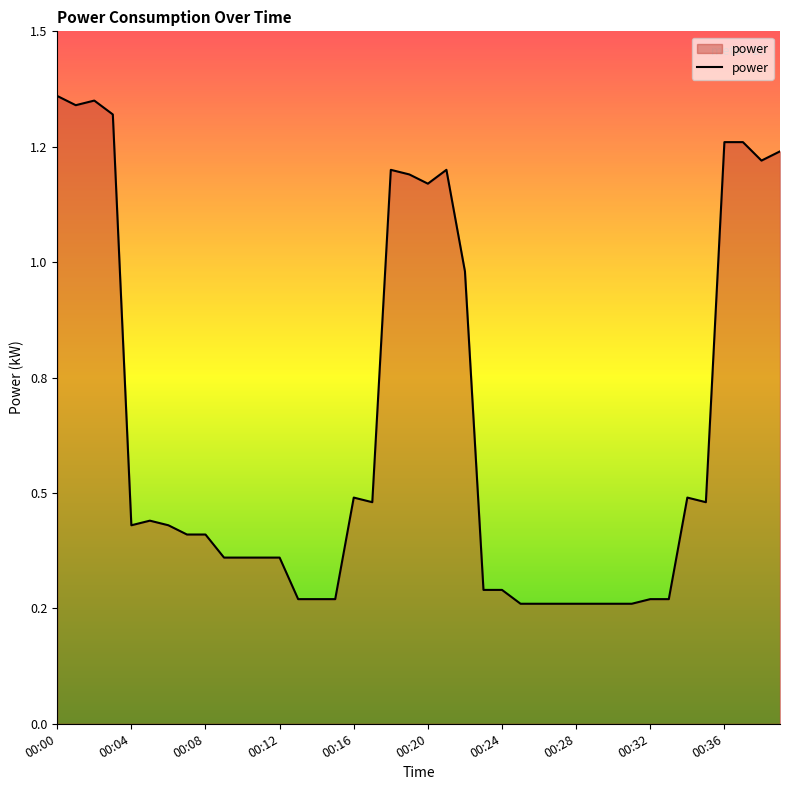

Rank the categories by value from lowest to highest.

00:25, 00:26, 00:27, 00:28, 00:29, 00:30, 00:31, 00:13, 00:14, 00:15, 00:32, 00:33, 00:23, 00:24, 00:09, 00:10, 00:11, 00:12, 00:07, 00:08, 00:04, 00:06, 00:05, 00:17, 00:35, 00:16, 00:34, 00:22, 00:20, 00:19, 00:18, 00:21, 00:38, 00:39, 00:36, 00:37, 00:03, 00:01, 00:02, 00:00